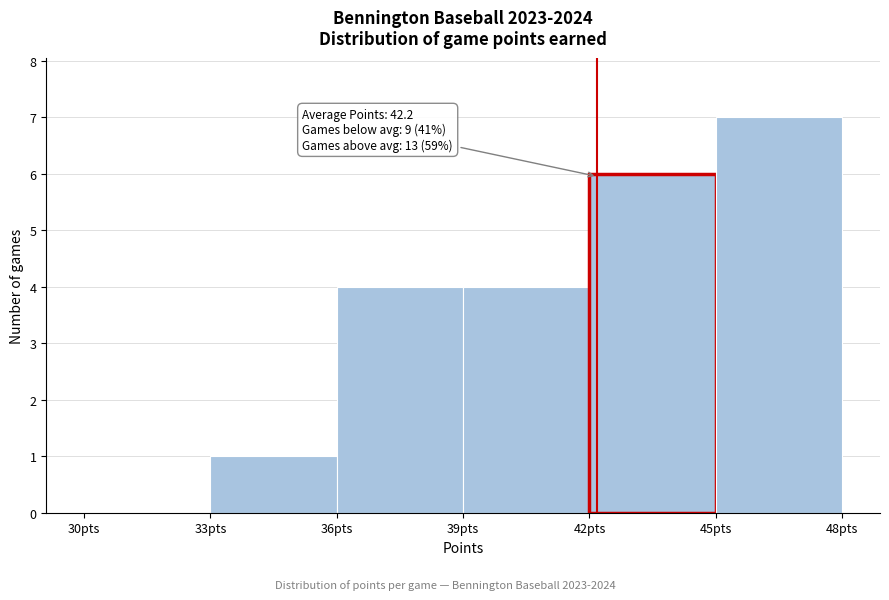

Which range on the x-axis has the tallest bar?

45 to 48